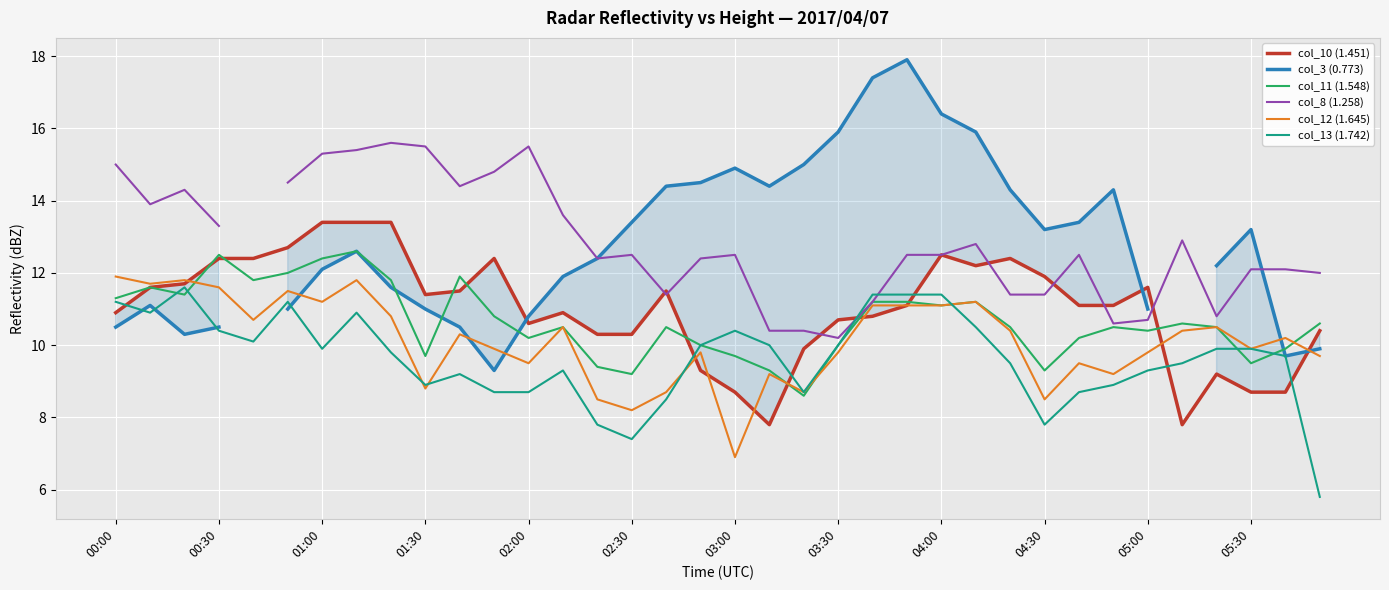

What is the average value of the col_13 (1.742) series?

9.6